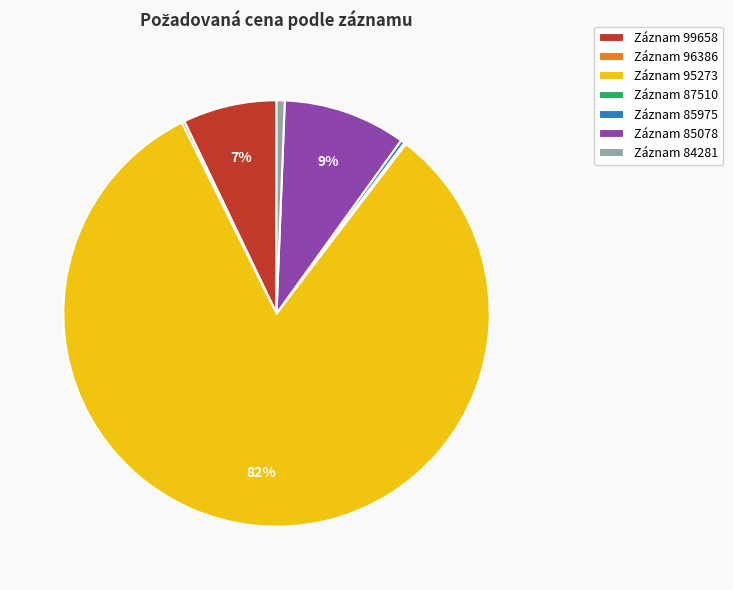

To the nearest percent, what is the average slice percentage?

14%